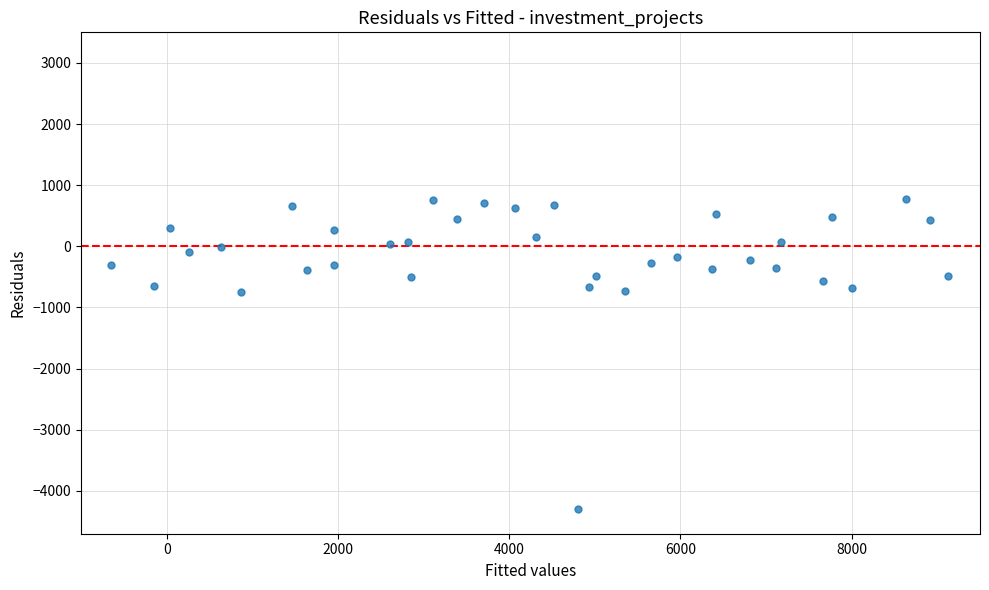

Count the number of points in this scatter plot.

36